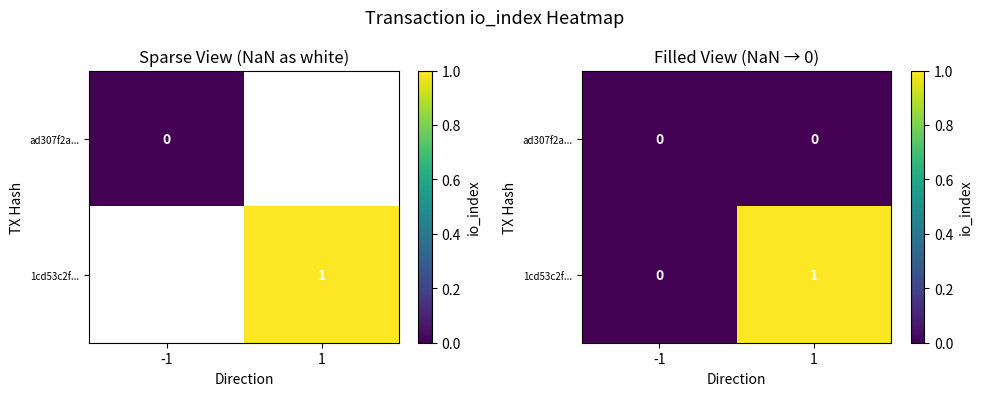

At how many categories does at least one series exceed 0?

1